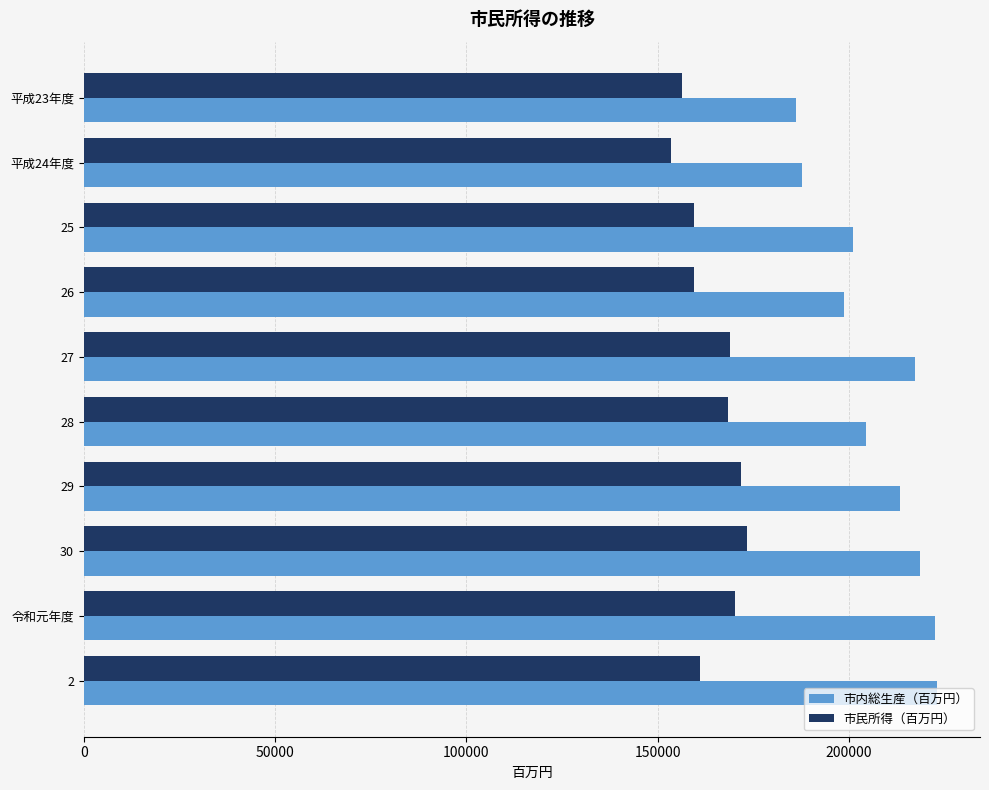

List the series in order of their overall mean, highest first.

市内総生産（百万円）, 市民所得（百万円）